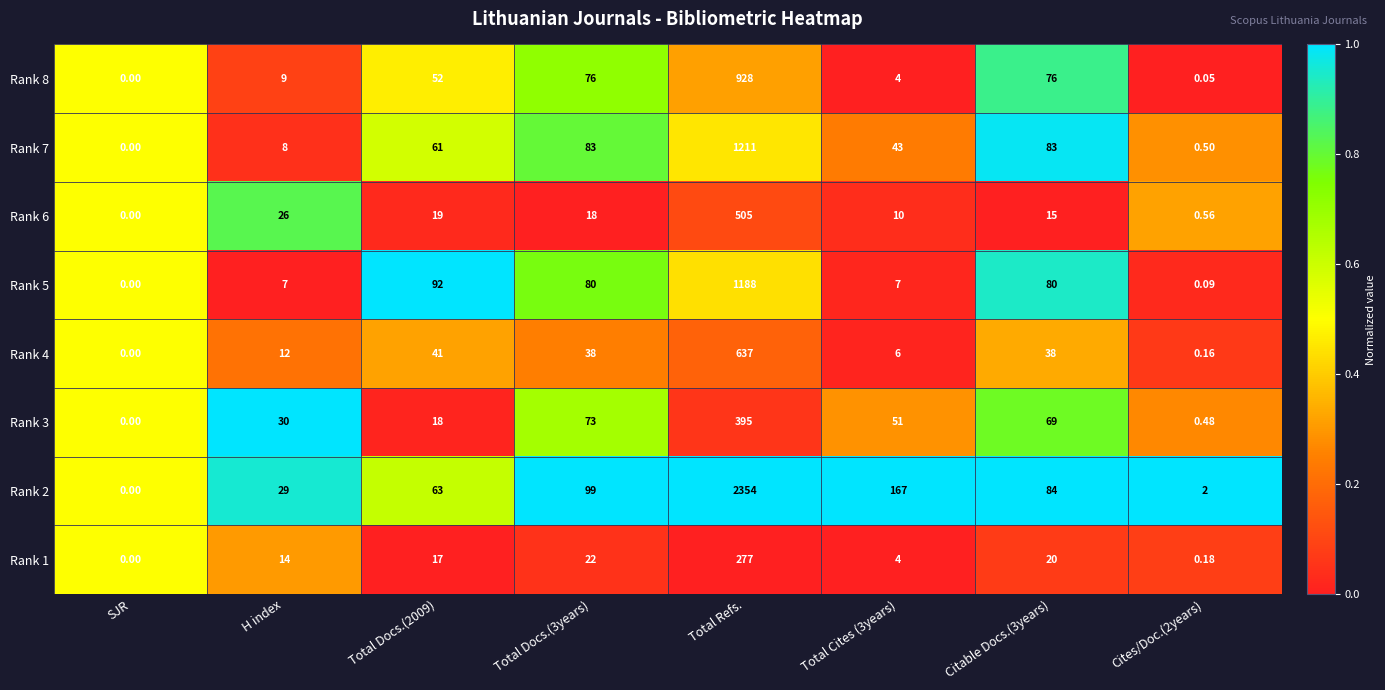

At which label does Rank 6 first exceed 18?

H index